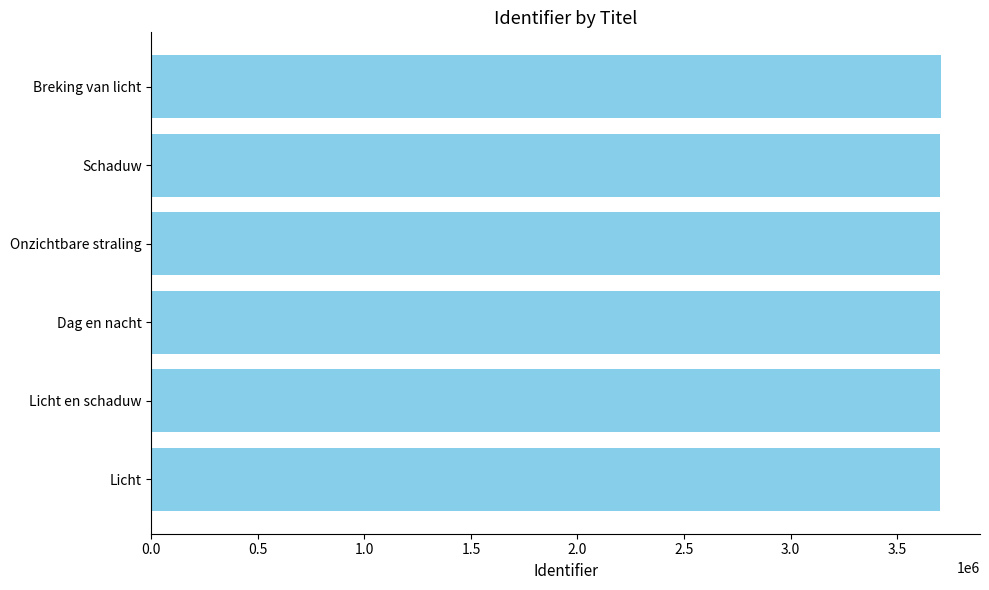

Count the number of values greater than 3703009.

3